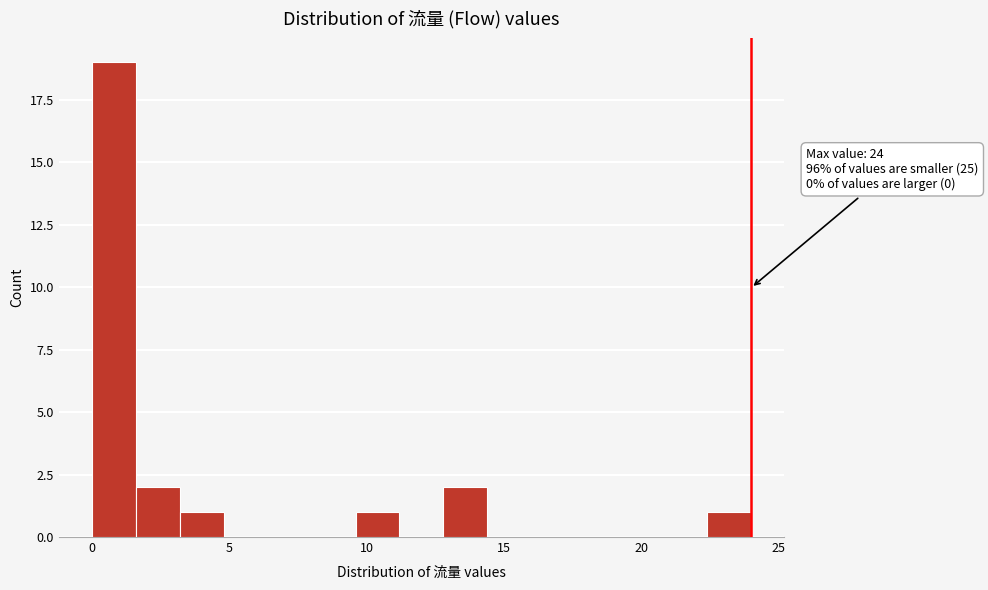

Around what value on the x-axis is the tallest bar? Give the approximate position of its centre, as read against the axis.

1.0